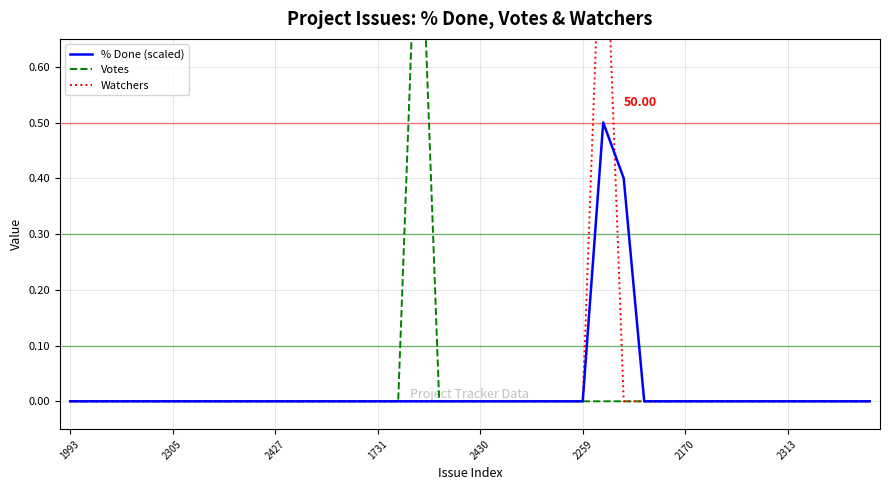

How many values in % Done (scaled) are above zero?

2